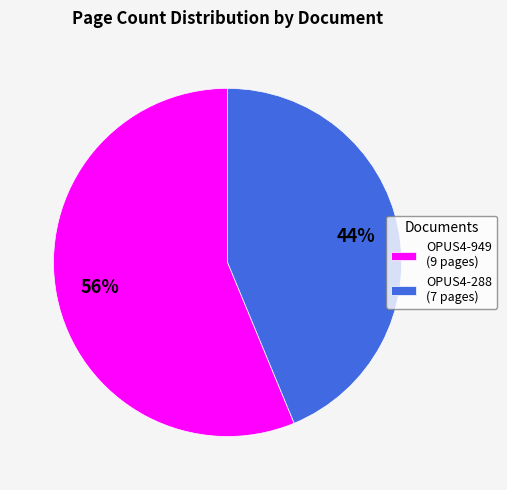

Is the sum of OPUS4-949 and OPUS4-288 greater than half?

Yes